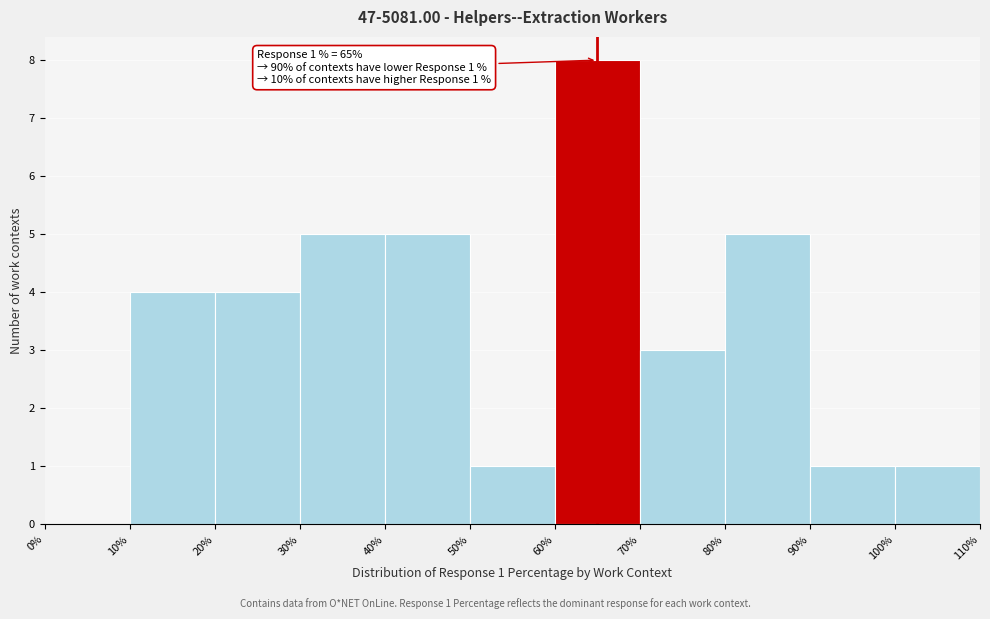

Over which range of the x-axis is the bar tallest?

60% to 70%